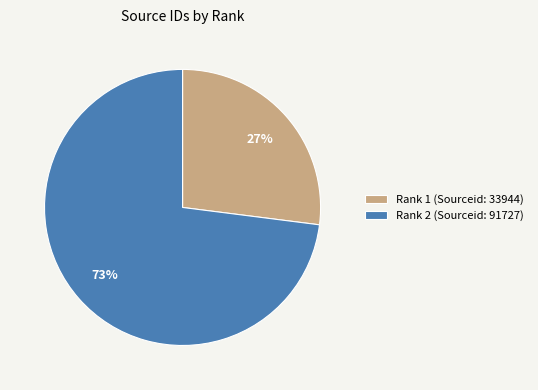

Does any single category account for the majority?

Yes